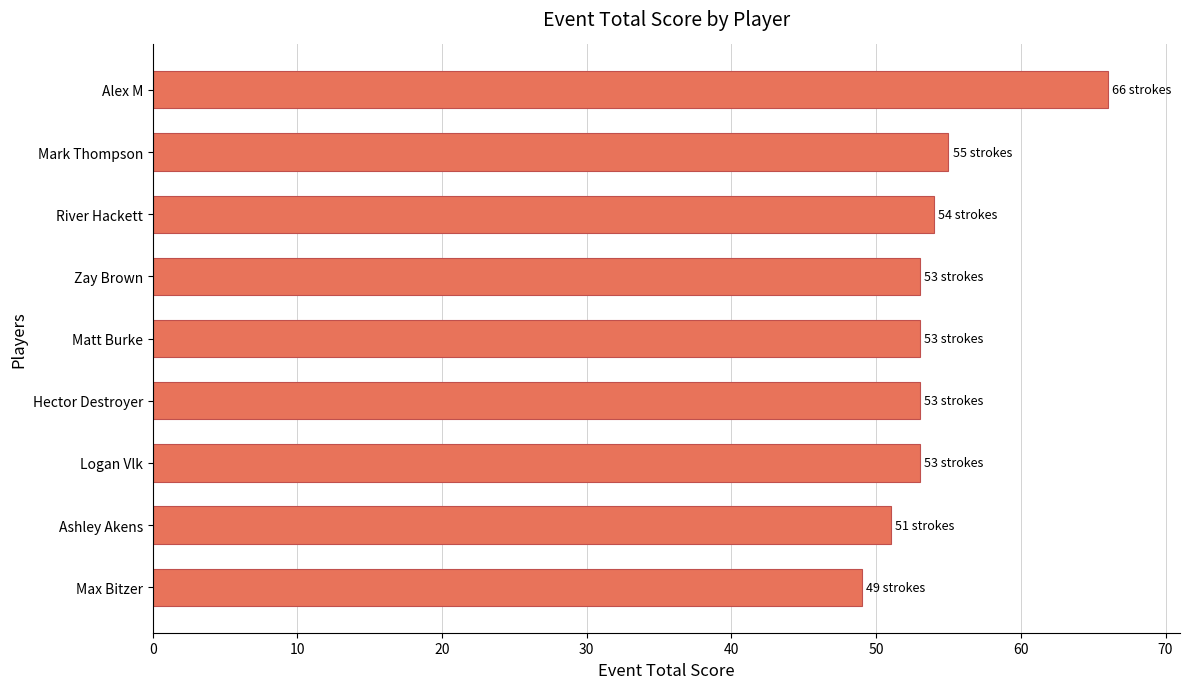

What is the ratio of the value at Ashley Akens to the value at Hector Destroyer?

1.0